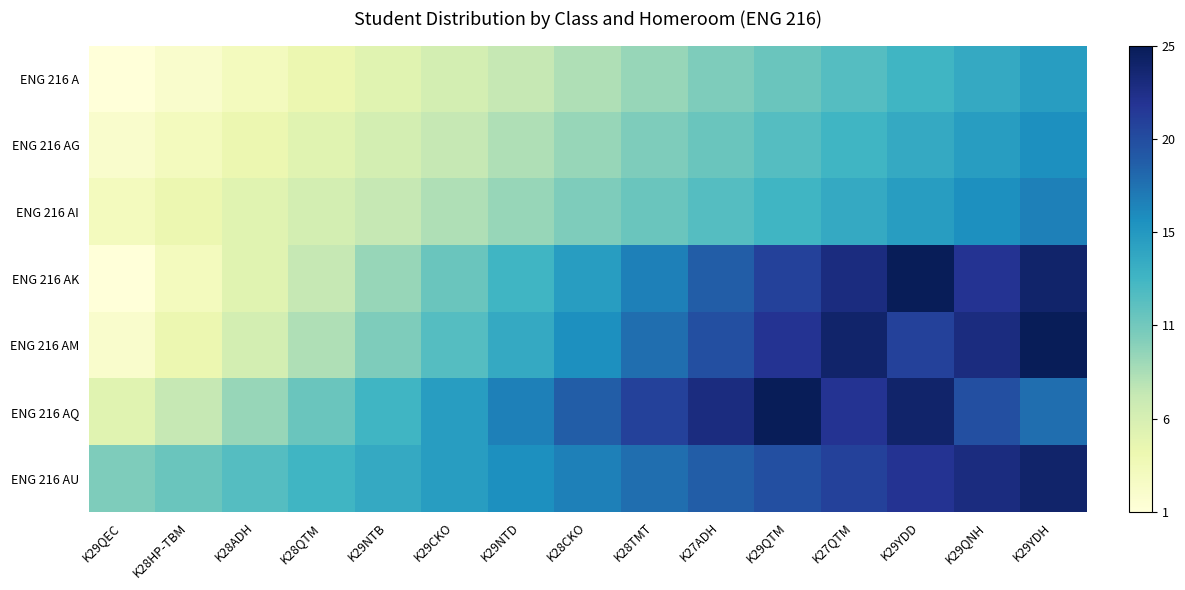

List the series in order of their peak value, lowest first.

ENG 216 A, ENG 216 AG, ENG 216 AI, ENG 216 AU, ENG 216 AK, ENG 216 AM, ENG 216 AQ